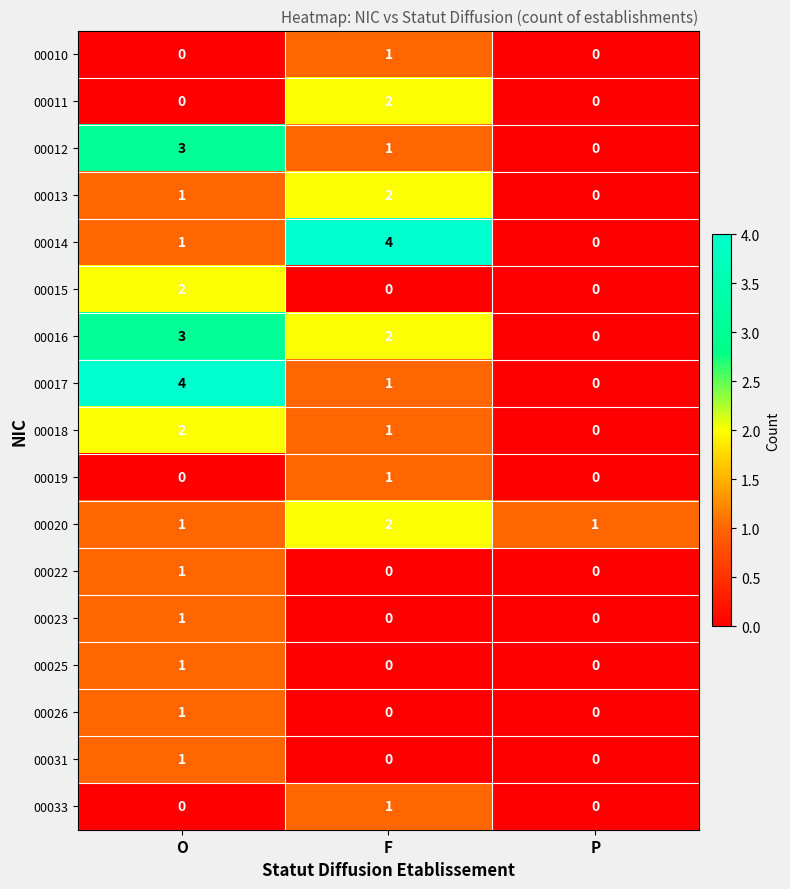

How many values in 00025 are above zero?

1